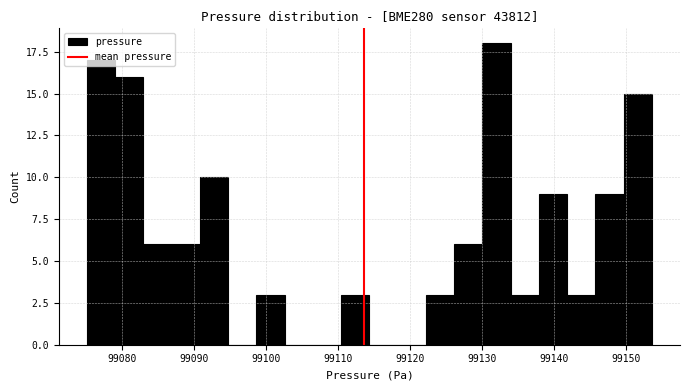

Read against the x-axis, roughly where is the centre of the tallest bar?

99132